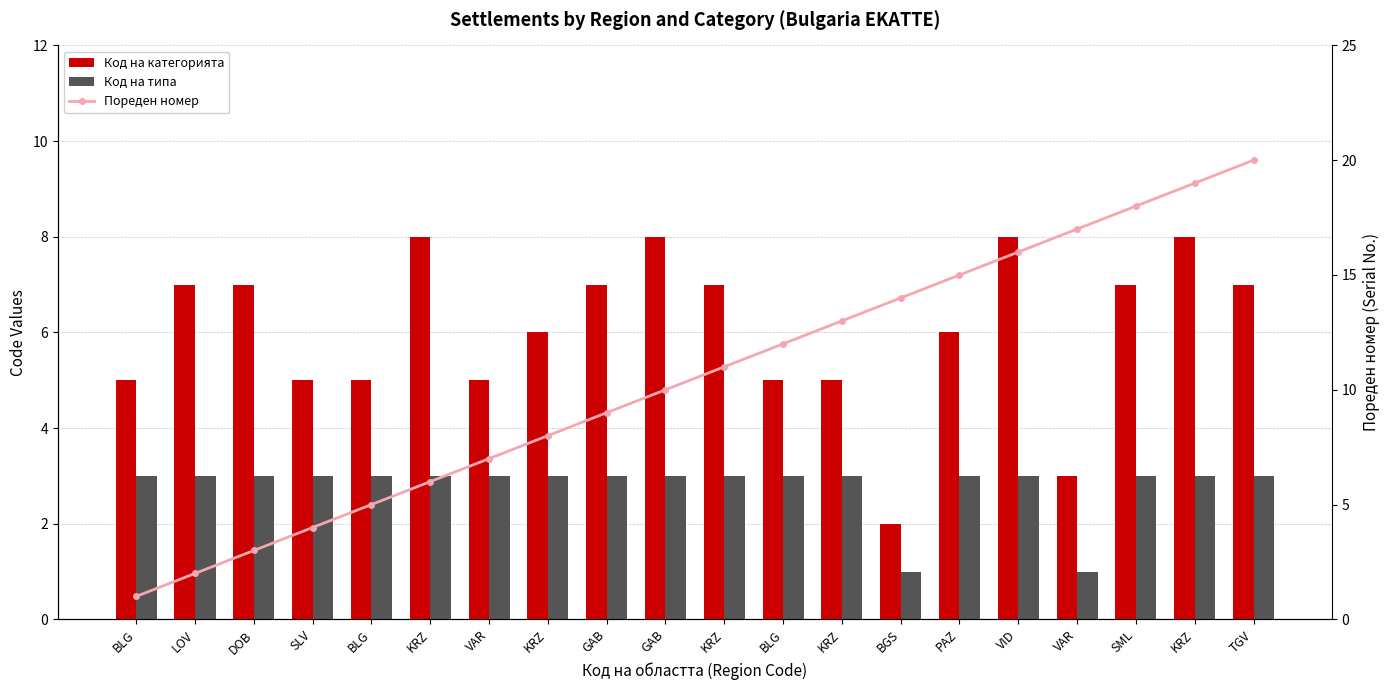

Is it true that Пореден номер equals 7 at VAR?

True